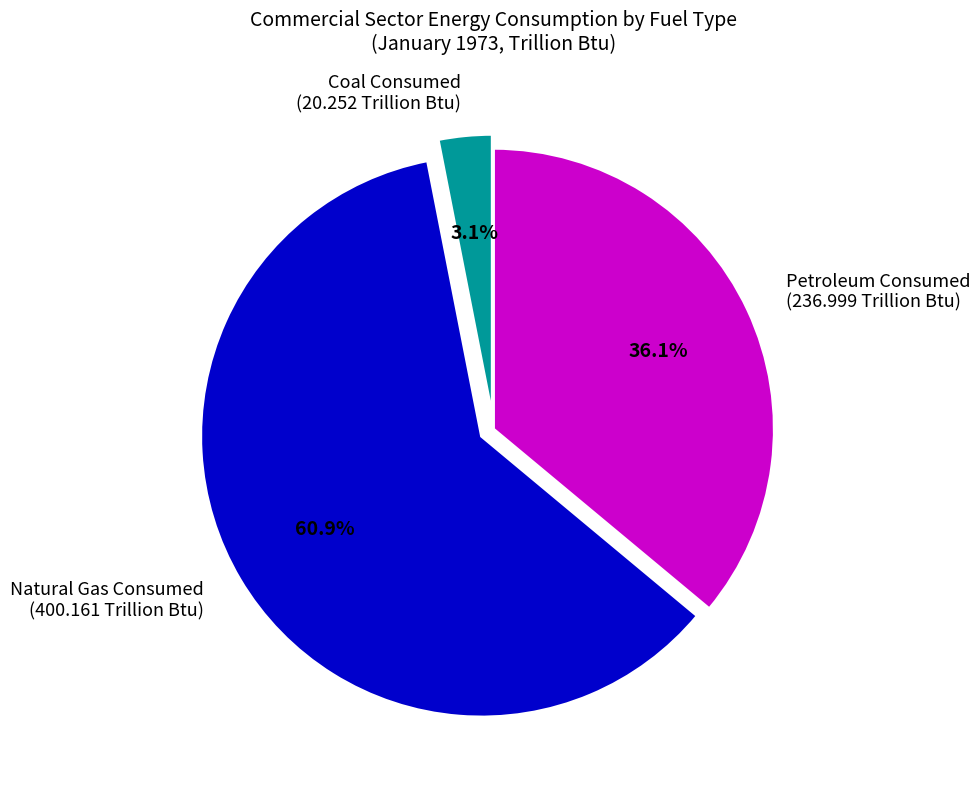

Is there a majority slice in this chart?

Yes